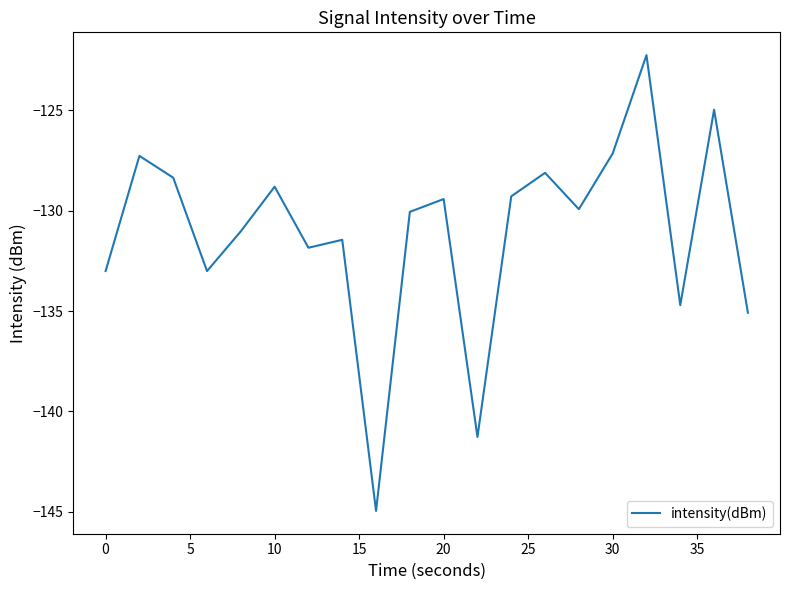

What is the minimum value shown in the chart?

-145.0